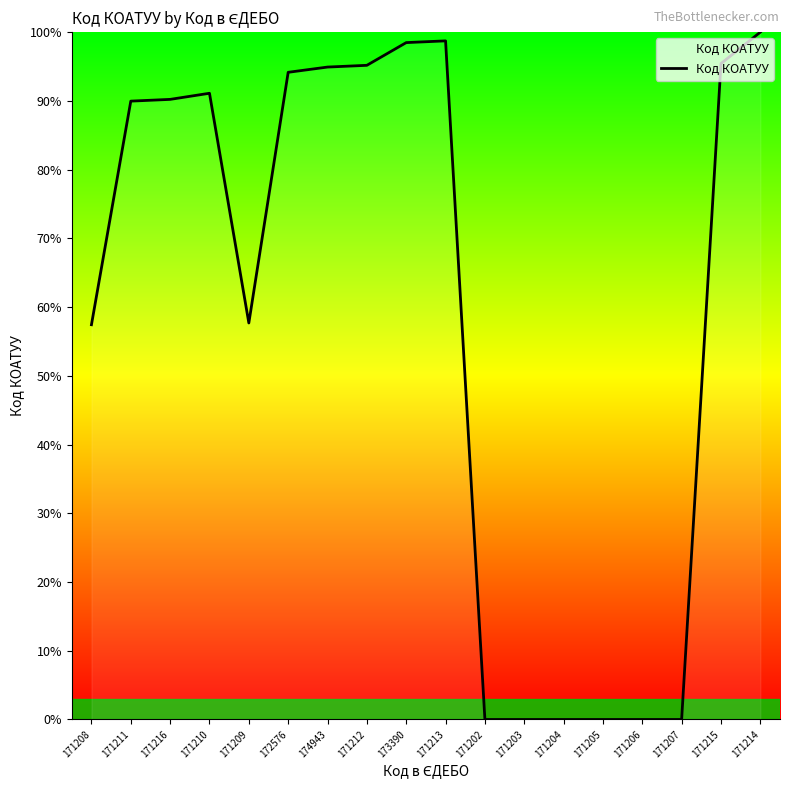

What position from the right is 171206?

4